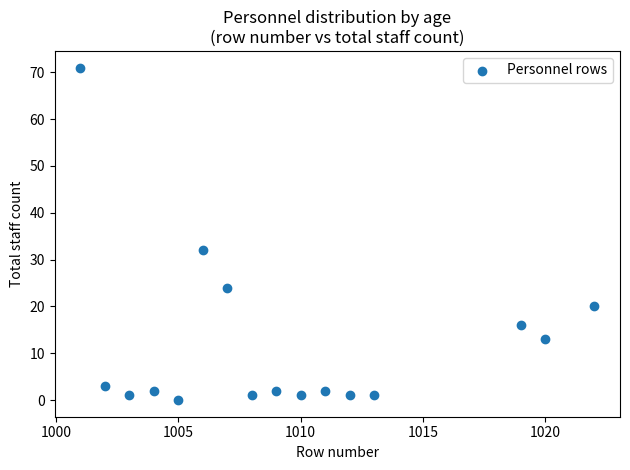

What is the range of Y values (max minus min)?

71